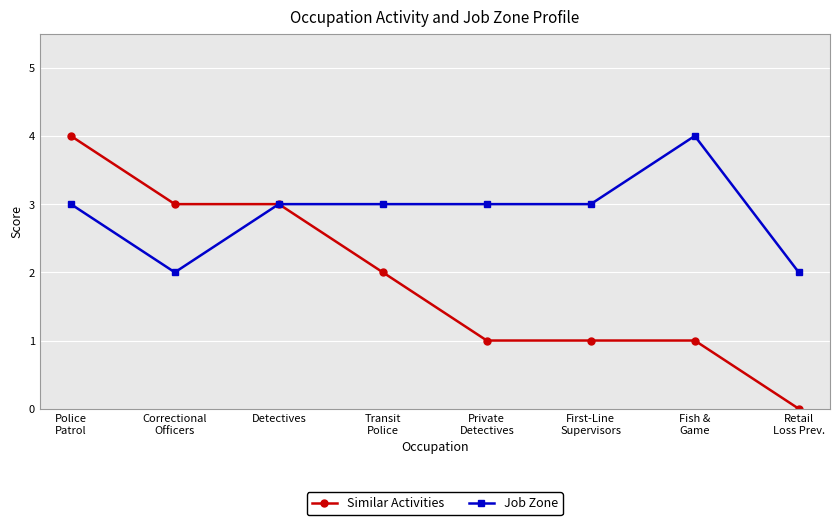

Which category has the lowest value across all series?

Retail
Loss Prev.